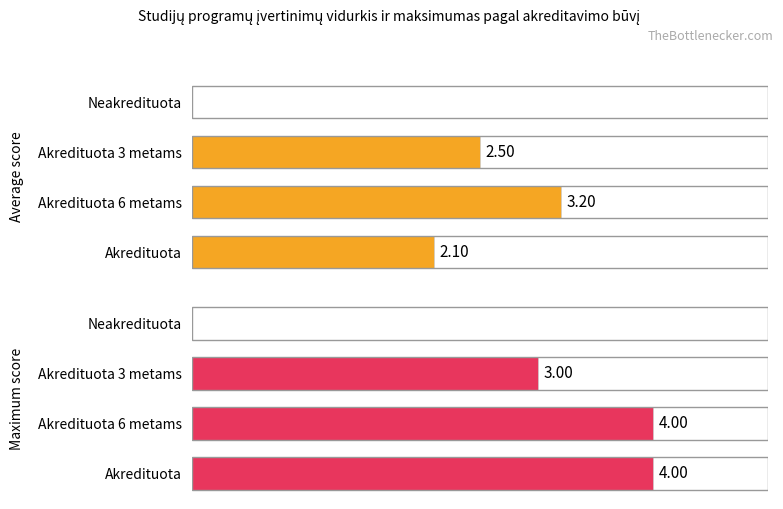

What is the value of the Maximum score bar at the 2nd from the left?

4.0